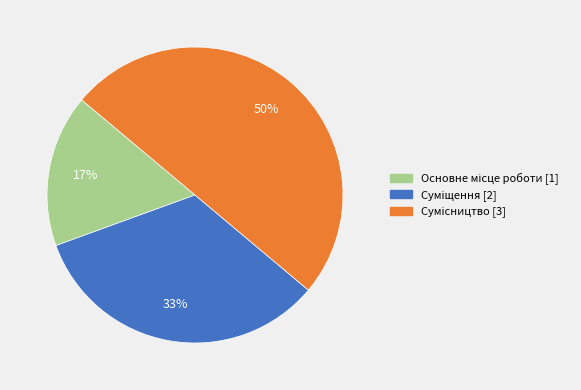

To the nearest percent, what is the difference between the largest and smallest slice percentages?

33%